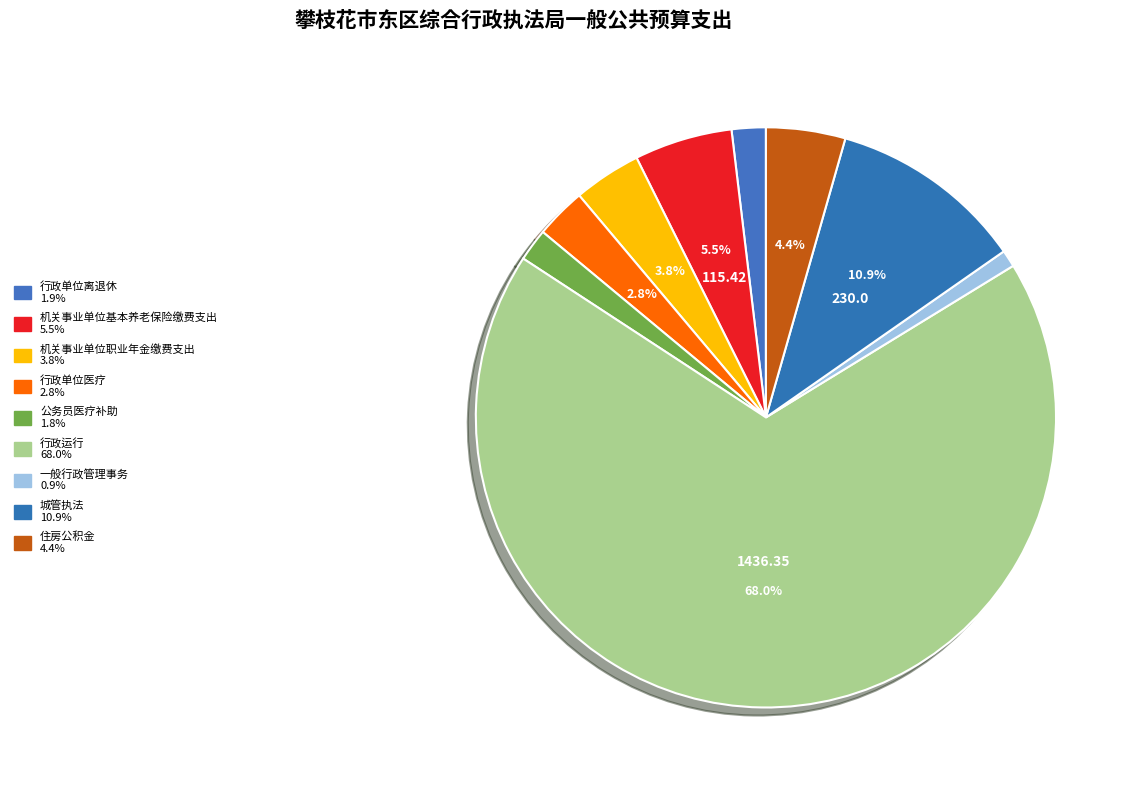

What percentage do 公务员医疗补助 and 行政单位离退休 together represent?

3.7%